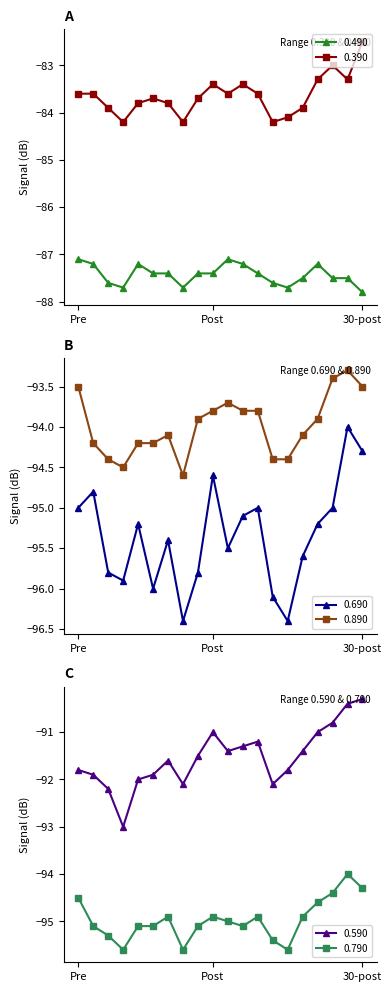

True or false: 0.490 has more than 1 interior local peaks.

True